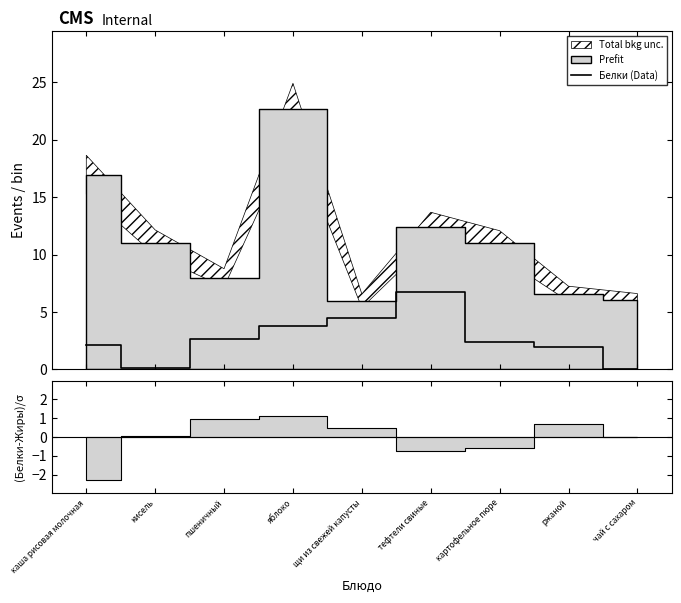

What is the difference between the maximum and second lowest values?

6.7